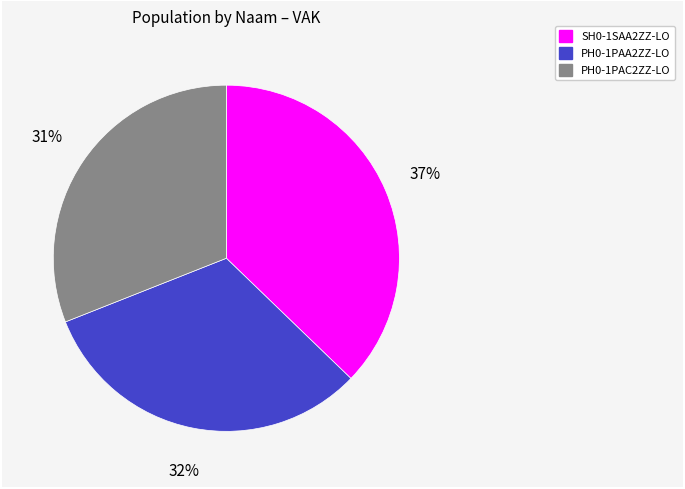

The PH0-1PAA2ZZ-LO slice represents 32% of the pie. True or false?

True